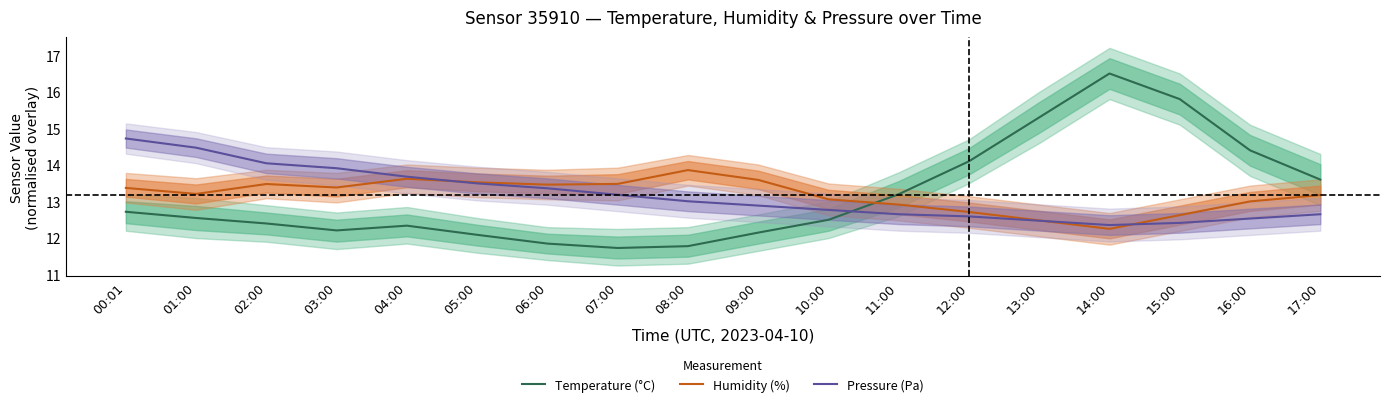

Which series has the largest range (max minus min)?

Temperature (°C)